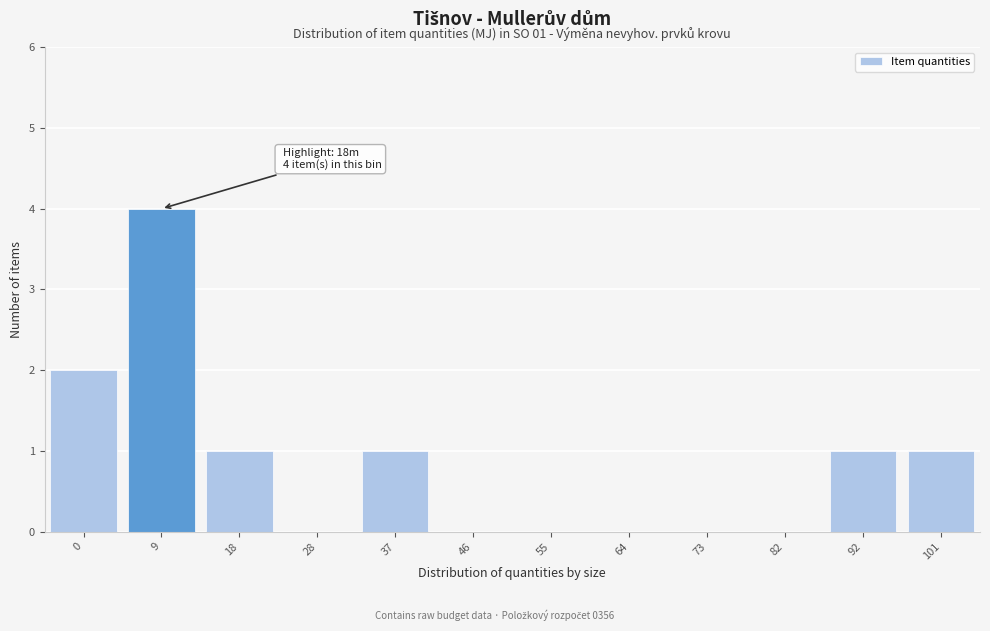

Reading left to right, list all the values displayed in this chart.

0=2	9=4	18=1	28=0	37=1	46=0	55=0	64=0	73=0	82=0	92=1	101=1